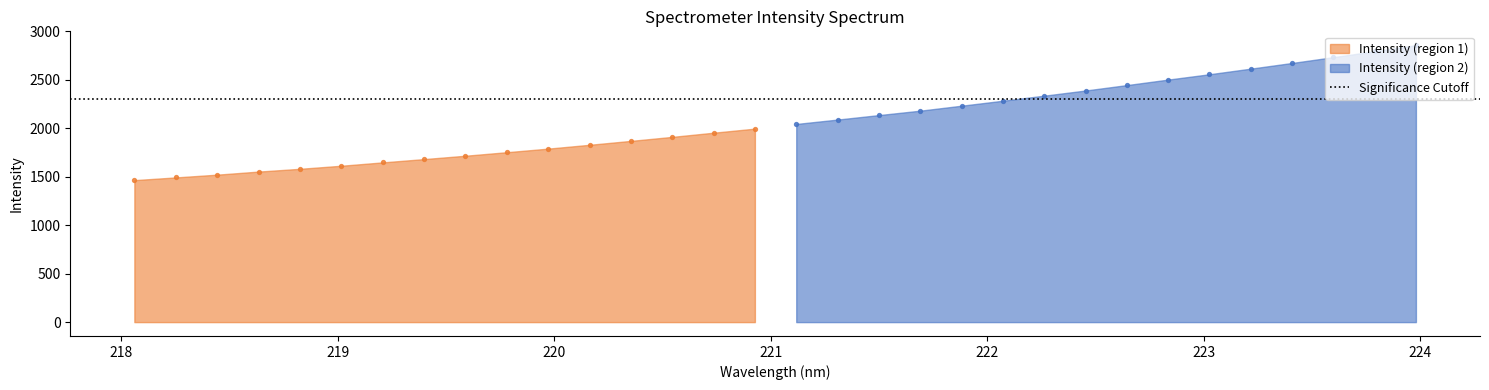

Between 221.8812 and 223.408, which is larger?

223.408